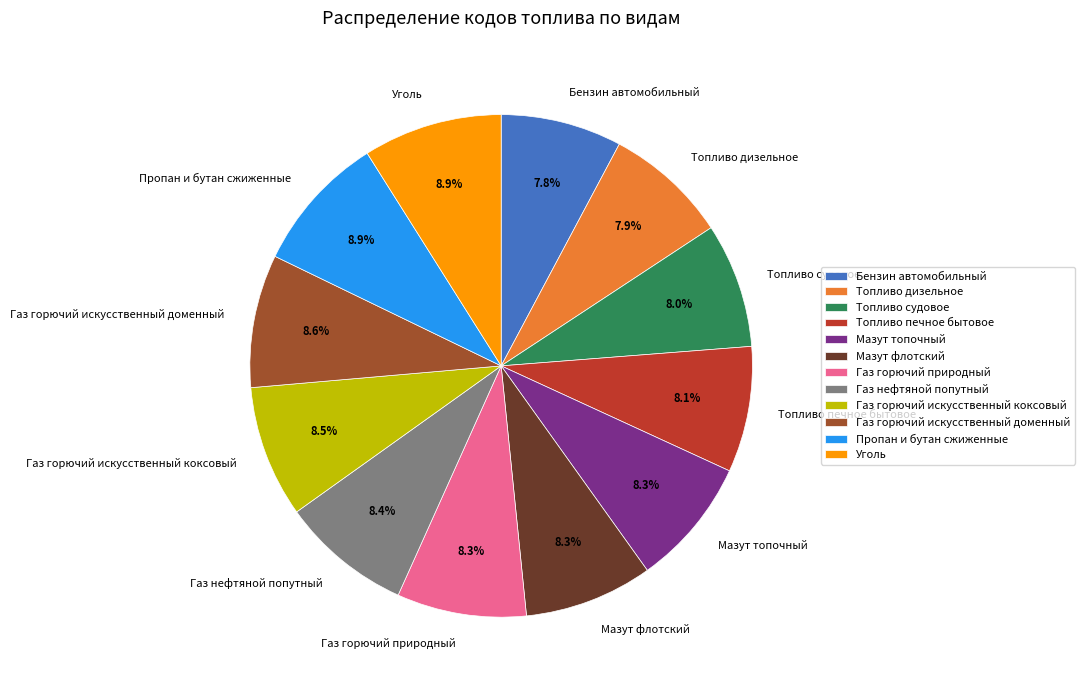

To the nearest percent, what portion does Пропан и бутан сжиженные represent?

9%